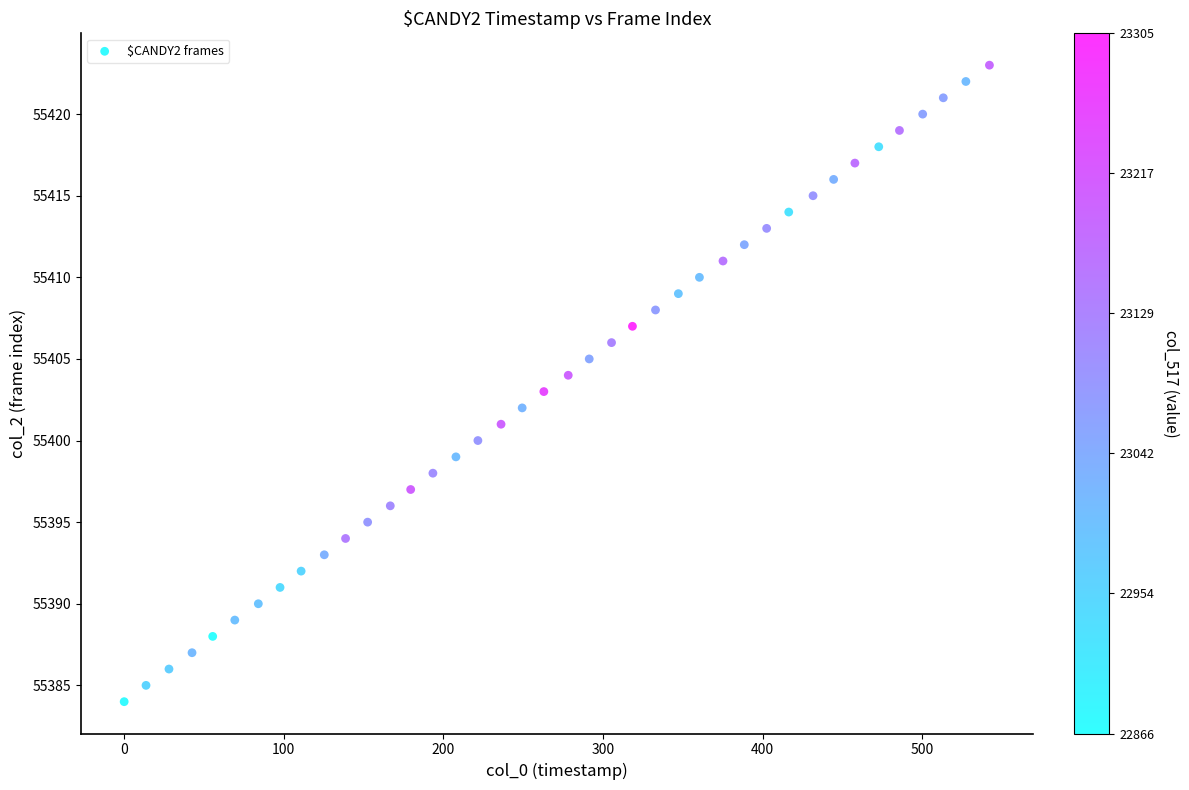

What is the range of Y values (max minus min)?

39